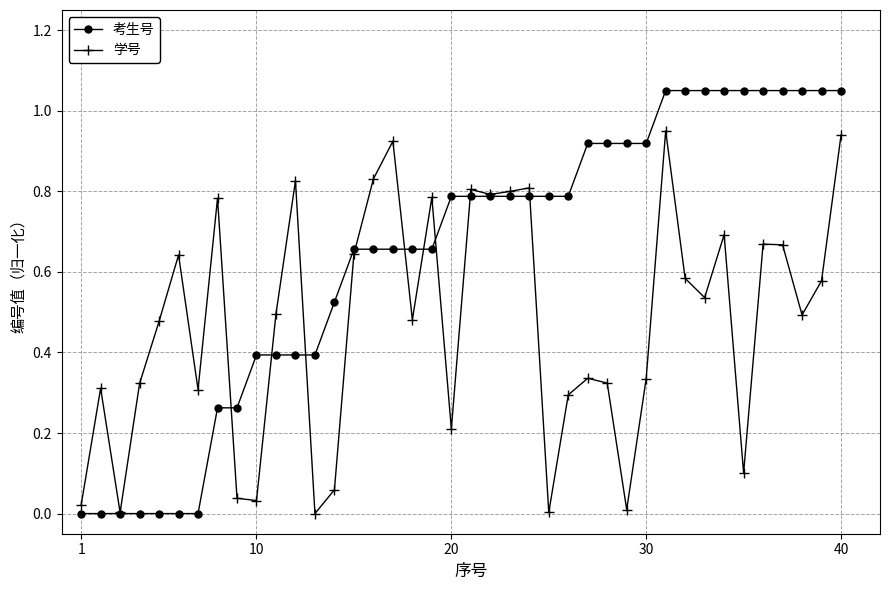

Which series has the largest total across all categories?

考生号